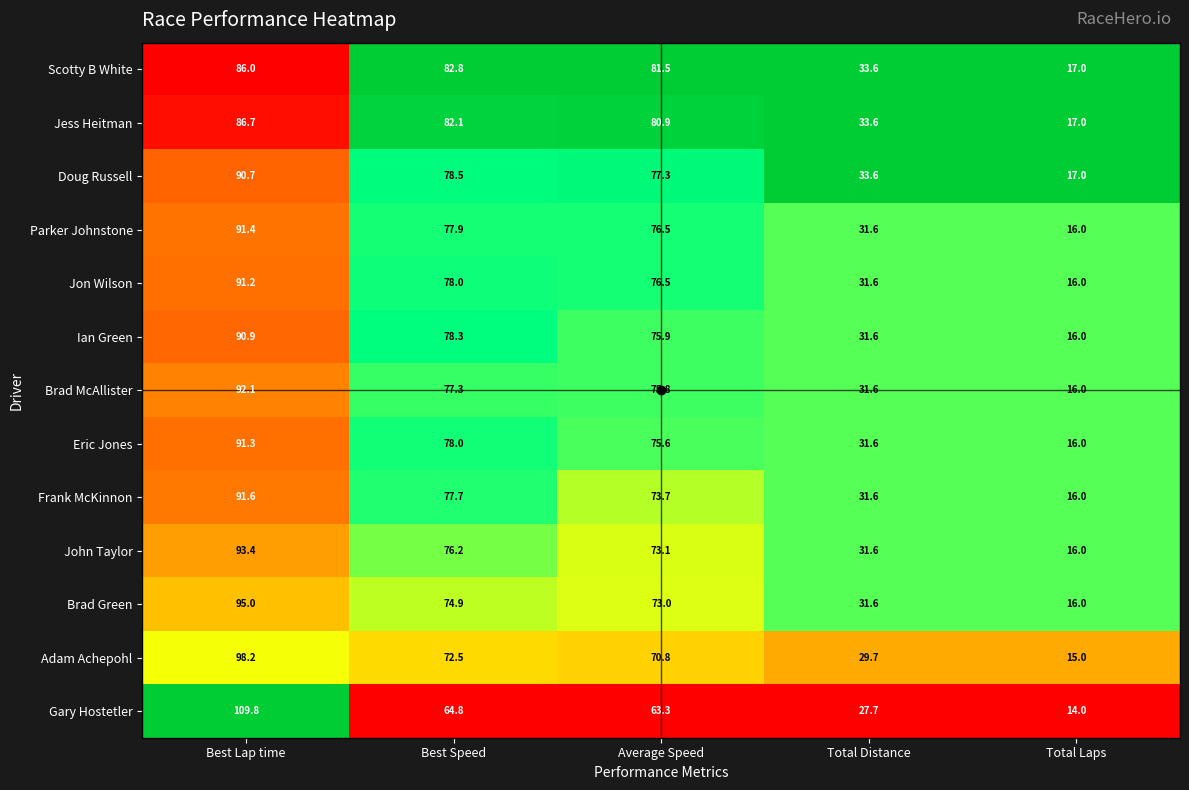

Which series has the largest range (max minus min)?

Gary Hostetler